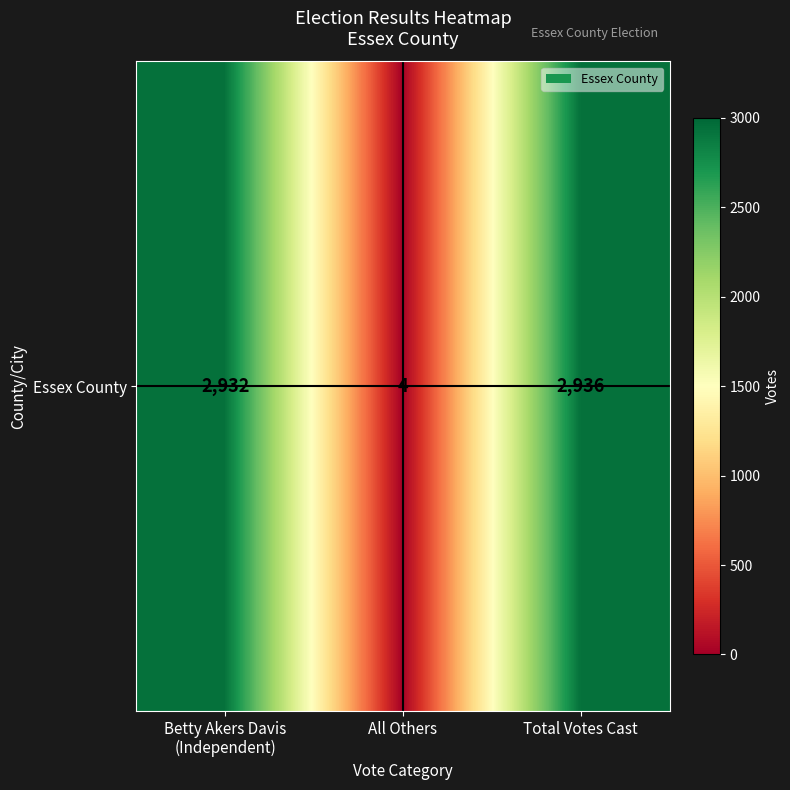

What is the greatest value displayed?

2936